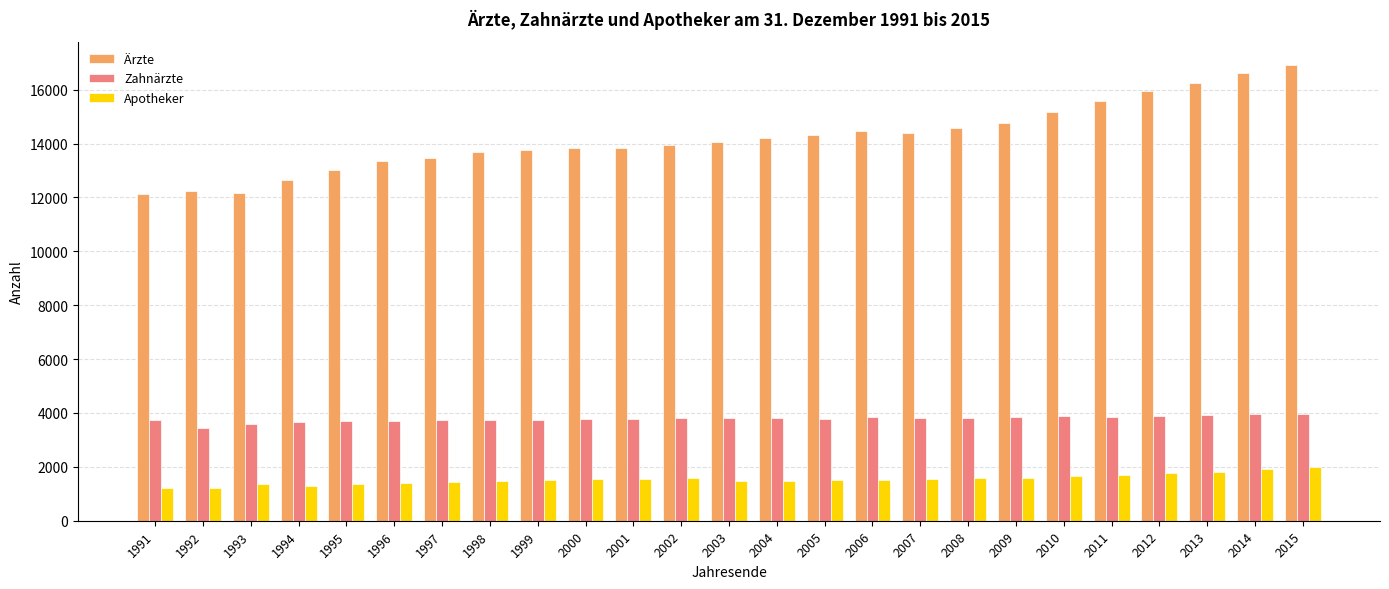

What is the difference between the Ärzte values at 2010 and 2005?

828